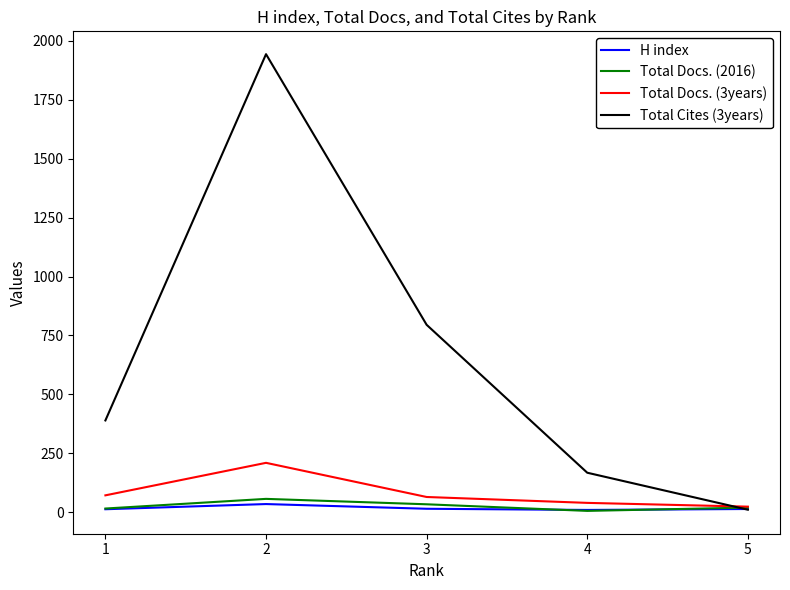

Which series has the widest spread of values?

Total Cites (3years)